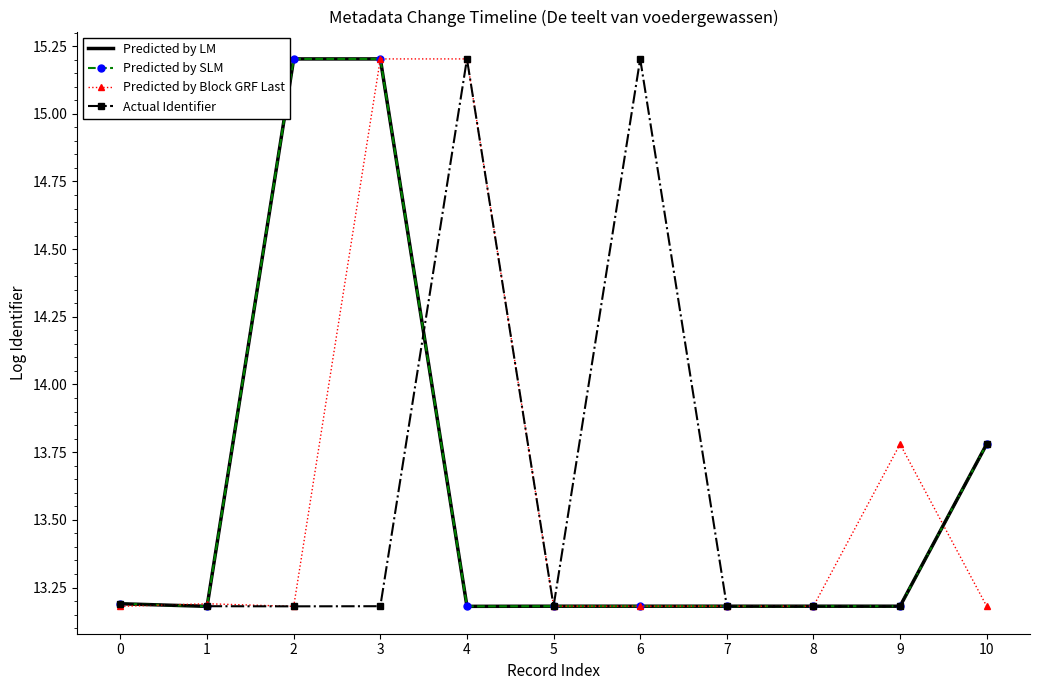

Reading left to right, what are all the values shown in this chart?

Predicted by LM: 0=13.2	1=13.2	2=15.2	3=15.2	4=13.2	5=13.2	6=13.2	7=13.2	8=13.2	9=13.2	10=13.8
Predicted by SLM: 0=13.2	1=13.2	2=15.2	3=15.2	4=13.2	5=13.2	6=13.2	7=13.2	8=13.2	9=13.2	10=13.8
Predicted by Block GRF Last: 0=13.2	1=13.2	2=13.2	3=15.2	4=15.2	5=13.2	6=13.2	7=13.2	8=13.2	9=13.8	10=13.2
Actual Identifier: 0=13.2	1=13.2	2=13.2	3=13.2	4=15.2	5=13.2	6=15.2	7=13.2	8=13.2	9=13.2	10=13.8